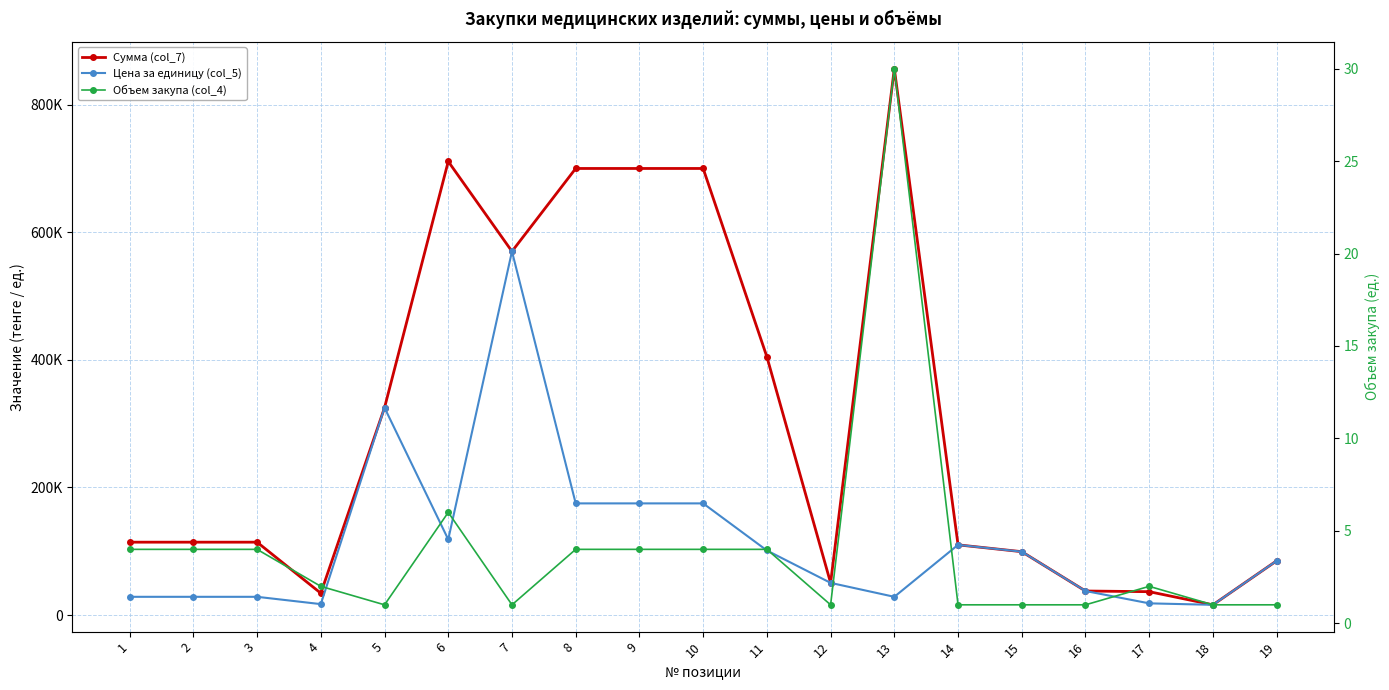

In Объем закупа (col_4), how many points are higher than both neighbors (excluding endpoints)?

3